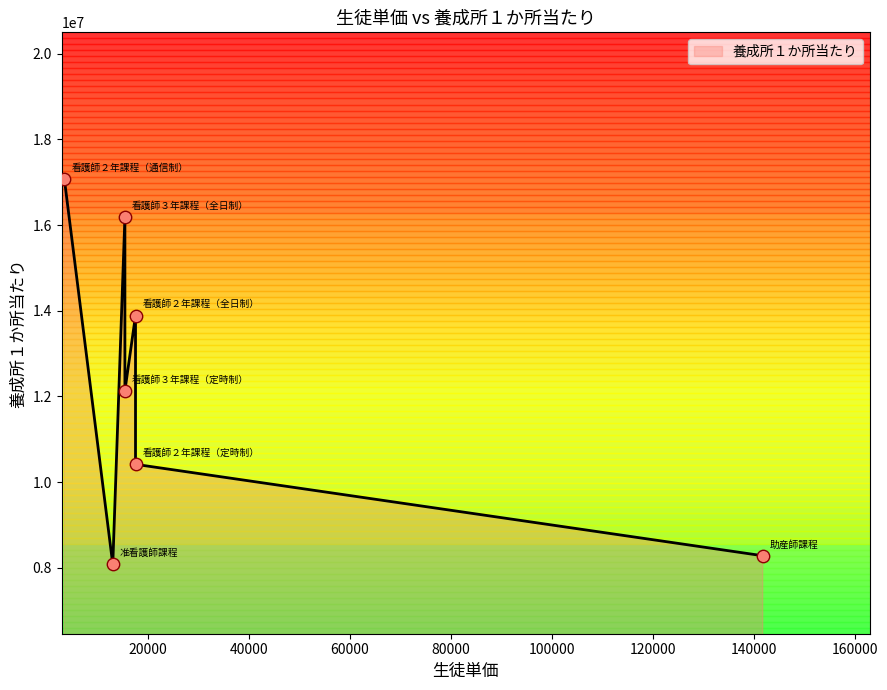

What is the change in value from 看護師３年課程（定時制） to 看護師２年課程（全日制）?

+1755000